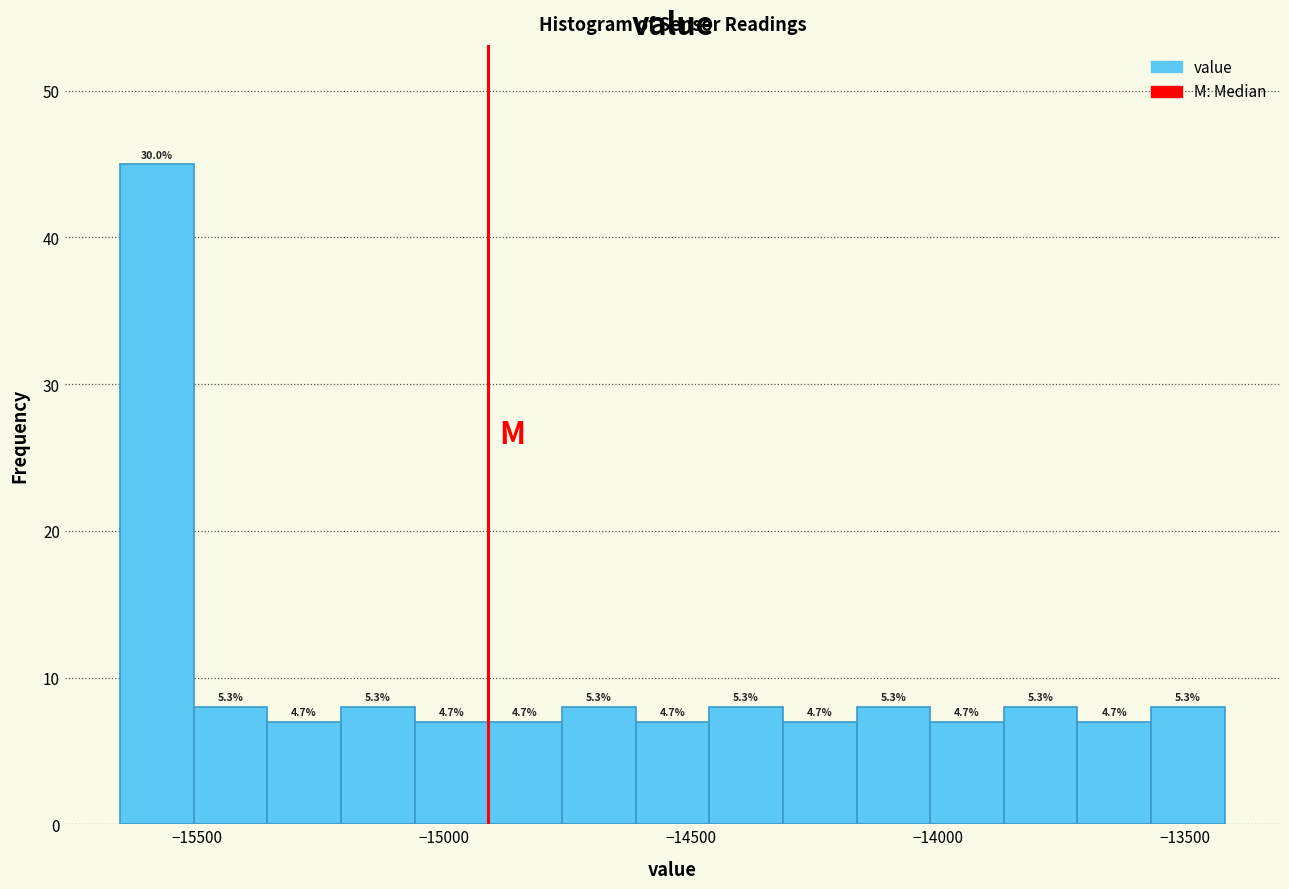

Read against the x-axis, roughly where is the centre of the tallest bar?

-15600